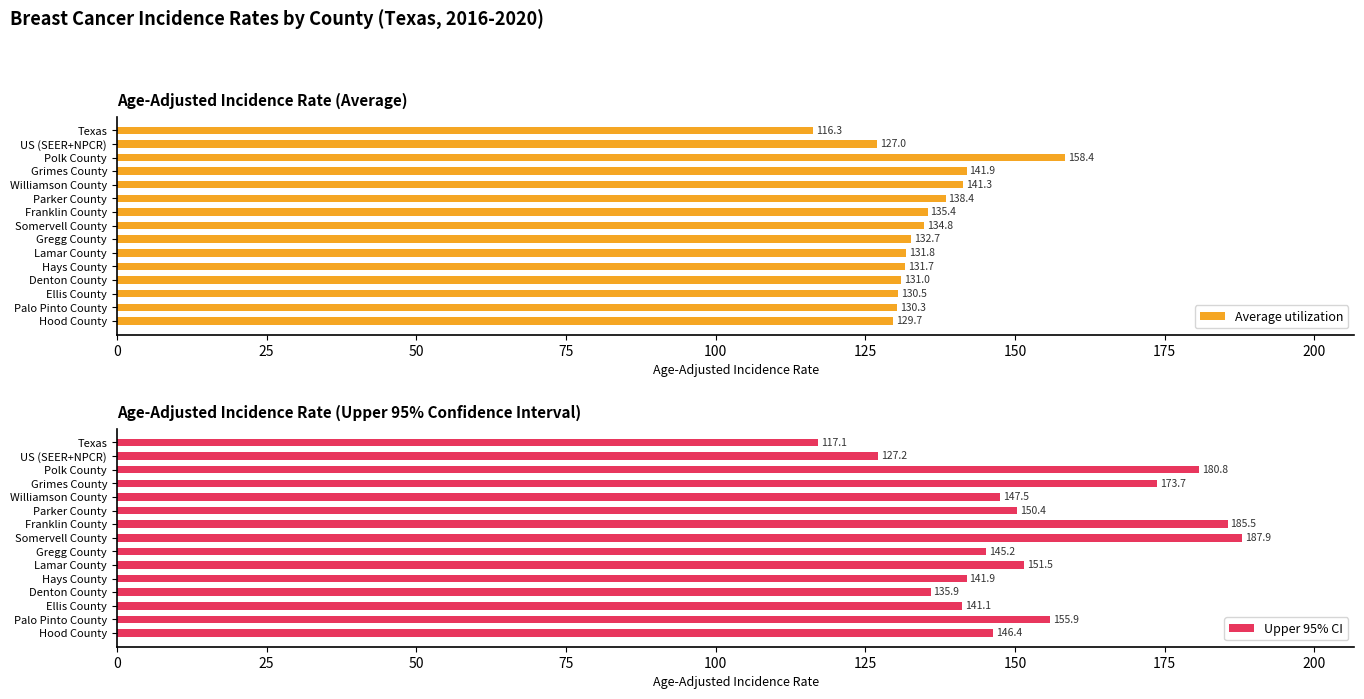

True or false: Average utilization has a value of 131.7 at Hays County.

True